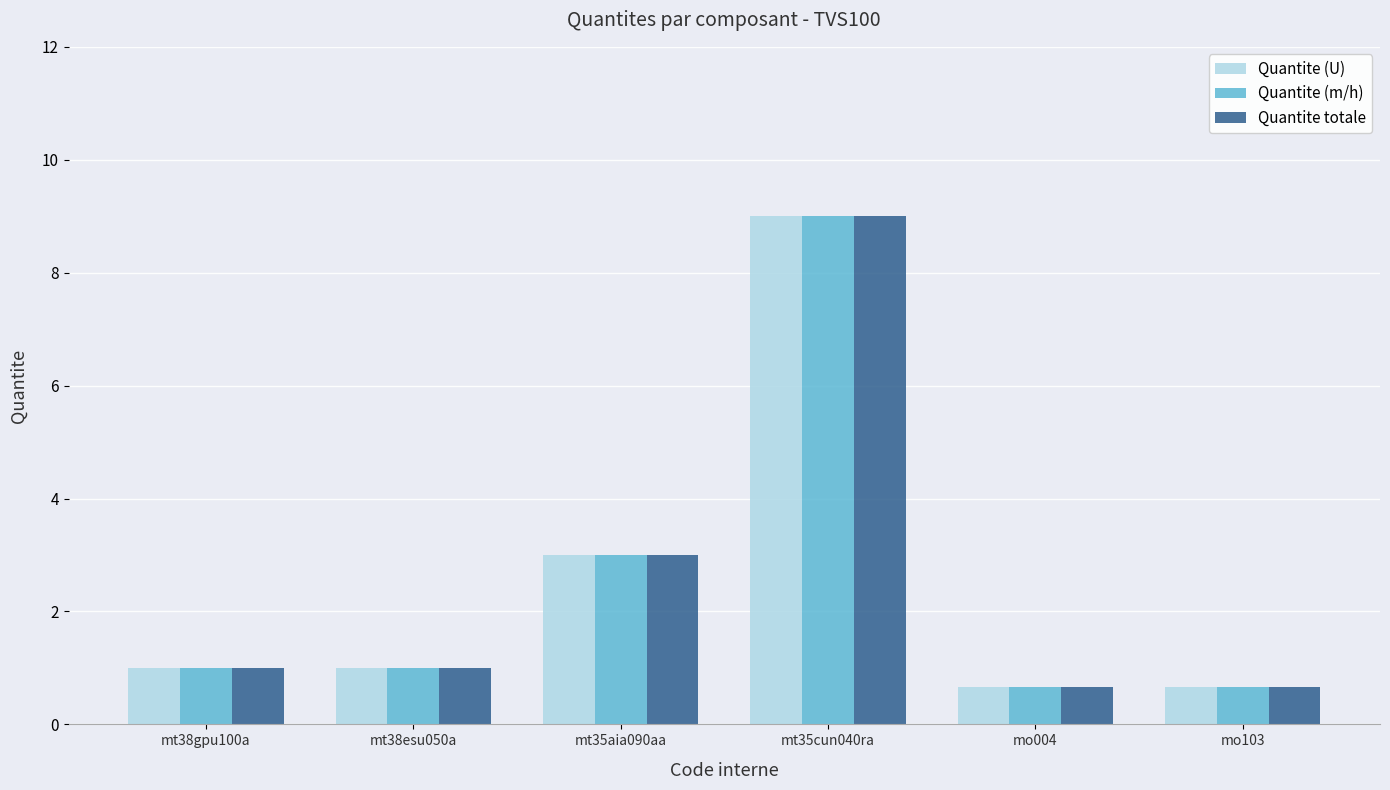

True or false: Quantite (m/h) has a value of 0.7 at mo103.

True